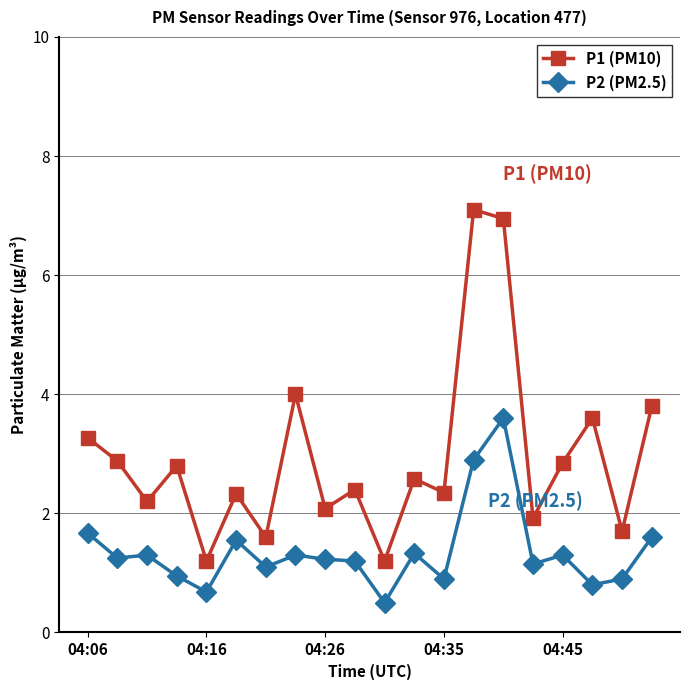

True or false: P2 (PM2.5) and P1 (PM10) cross at least once.

False